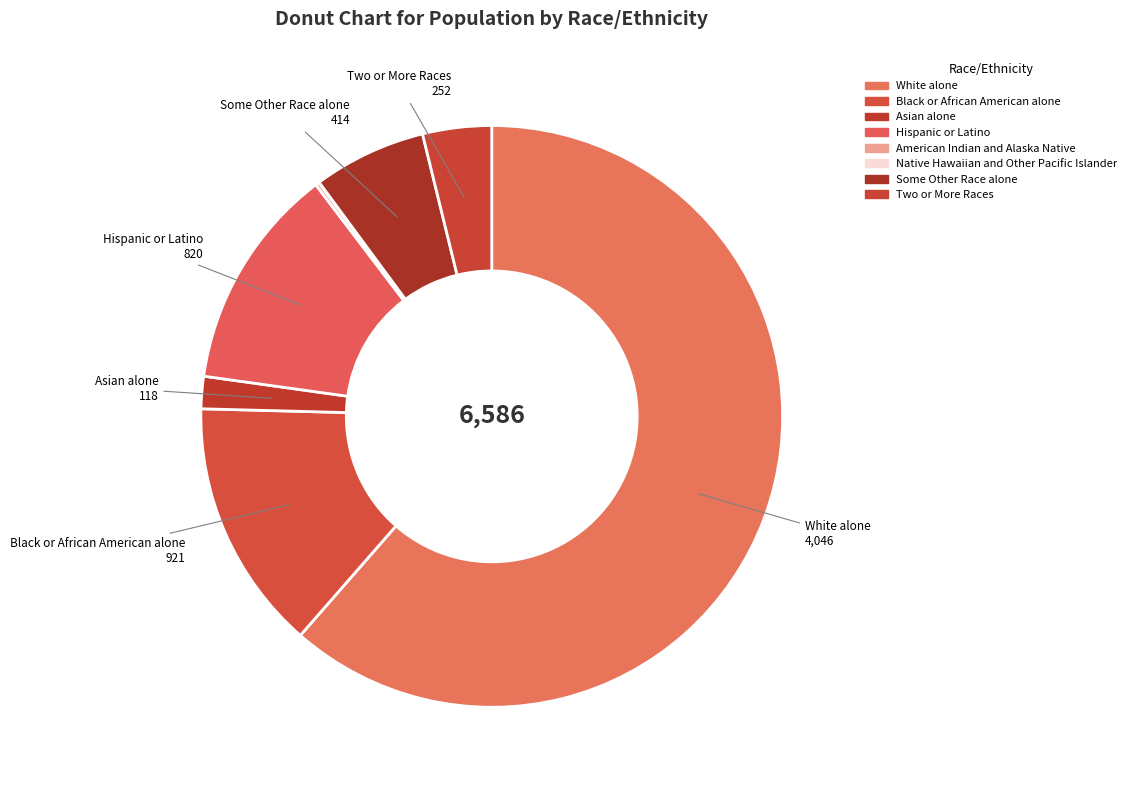

True or false: Two or More Races accounts for 15% of the total.

False